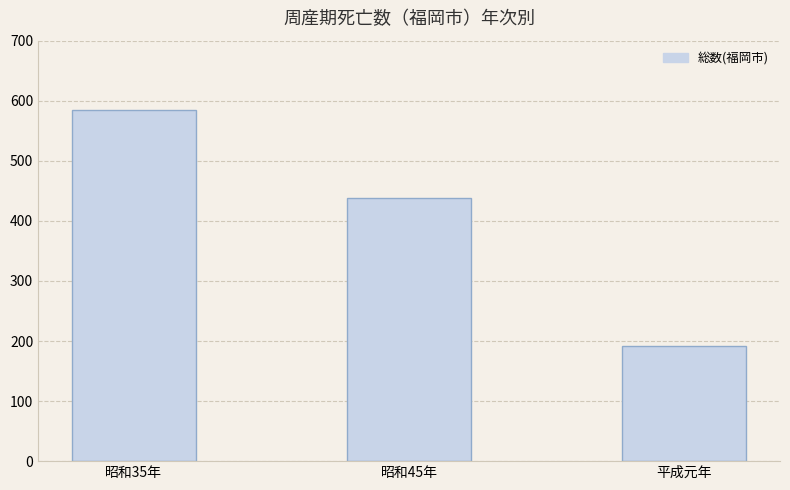

What value does the data have at 昭和35年?

584